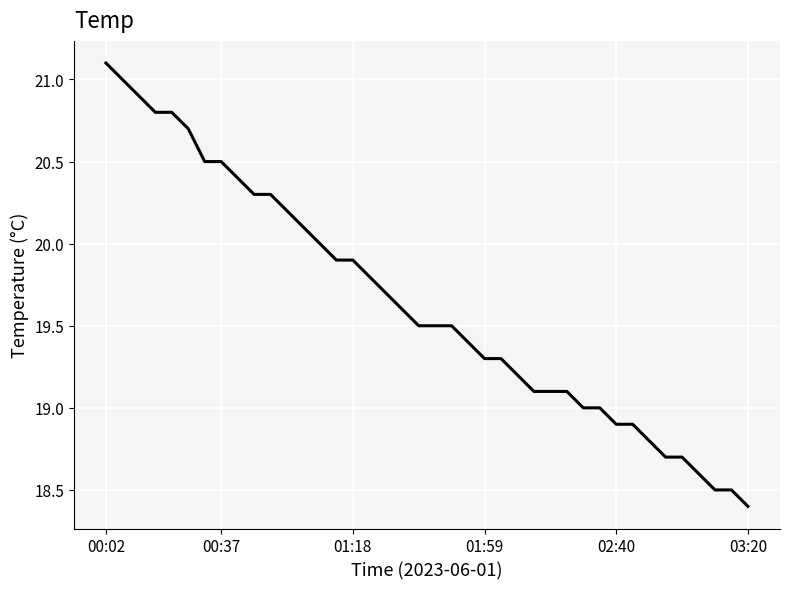

What is the maximum value shown in the chart?

21.1